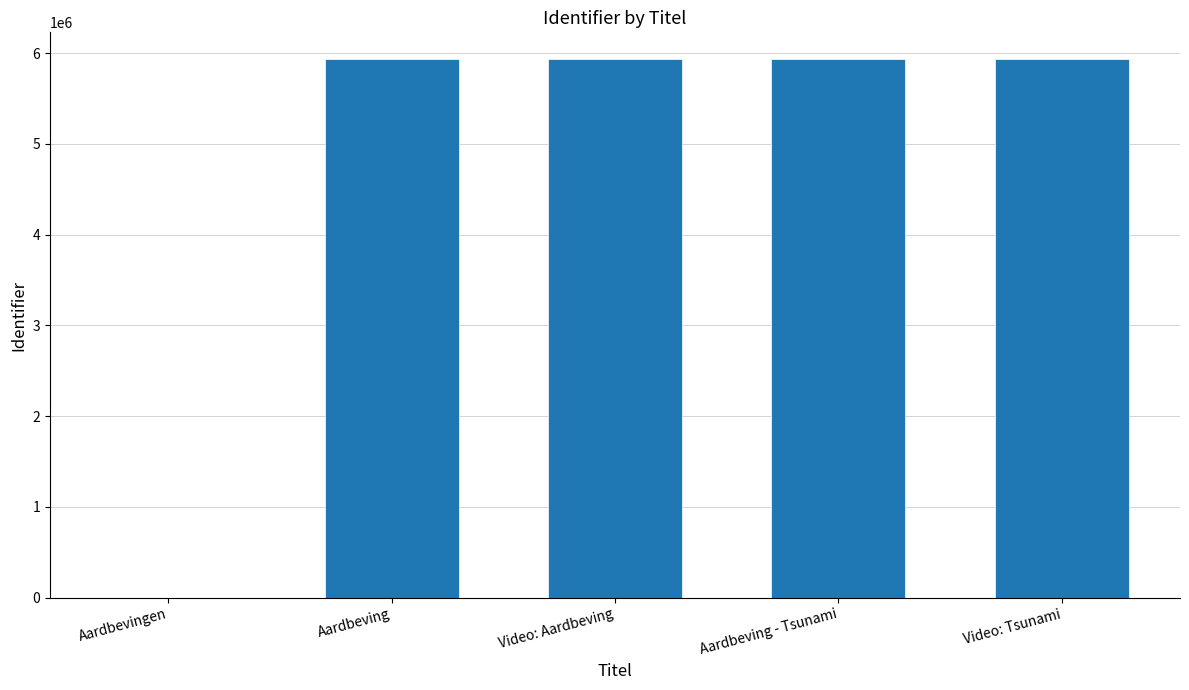

What is the sum of all values?

23728208